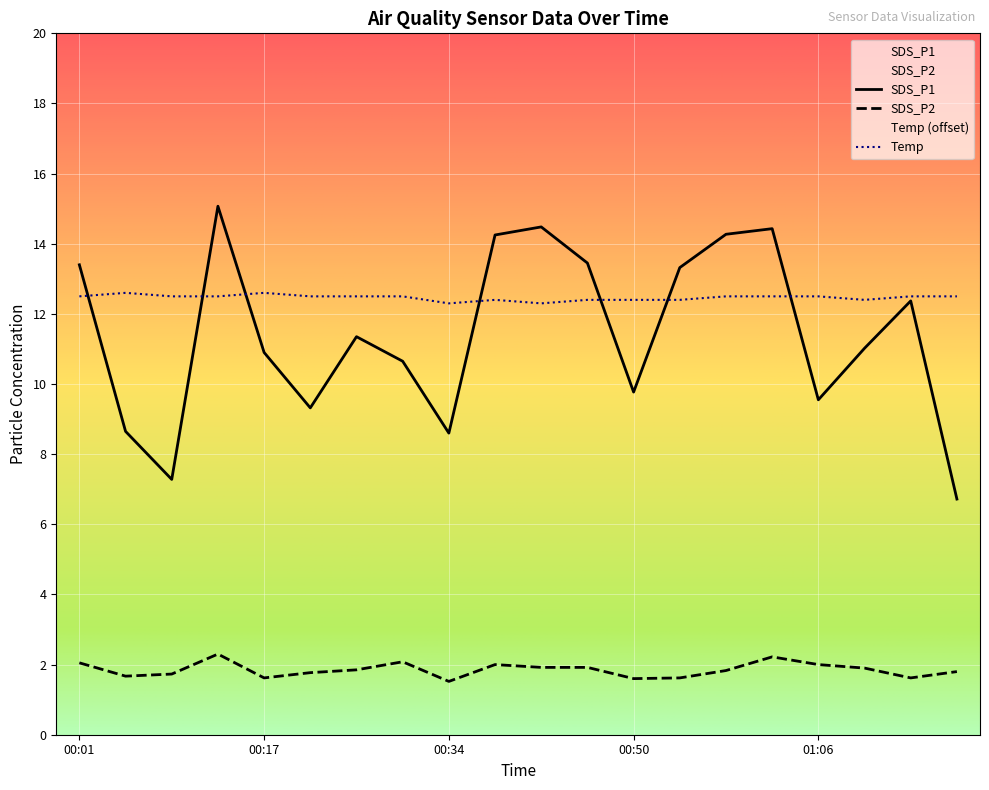

How many interior local peaks does the SDS_P1 series have?

5